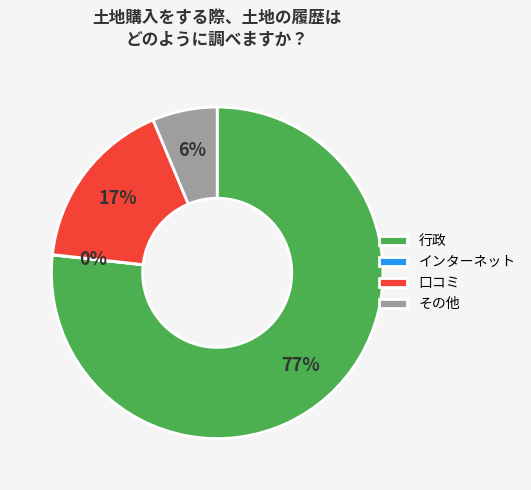

To the nearest percent, what percentage of the pie is 行政?

77%